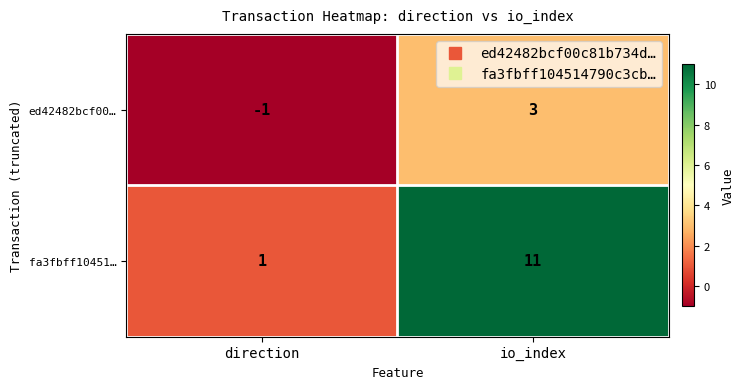

The value of ed42482bcf00… at io_index is 2. True or false?

False